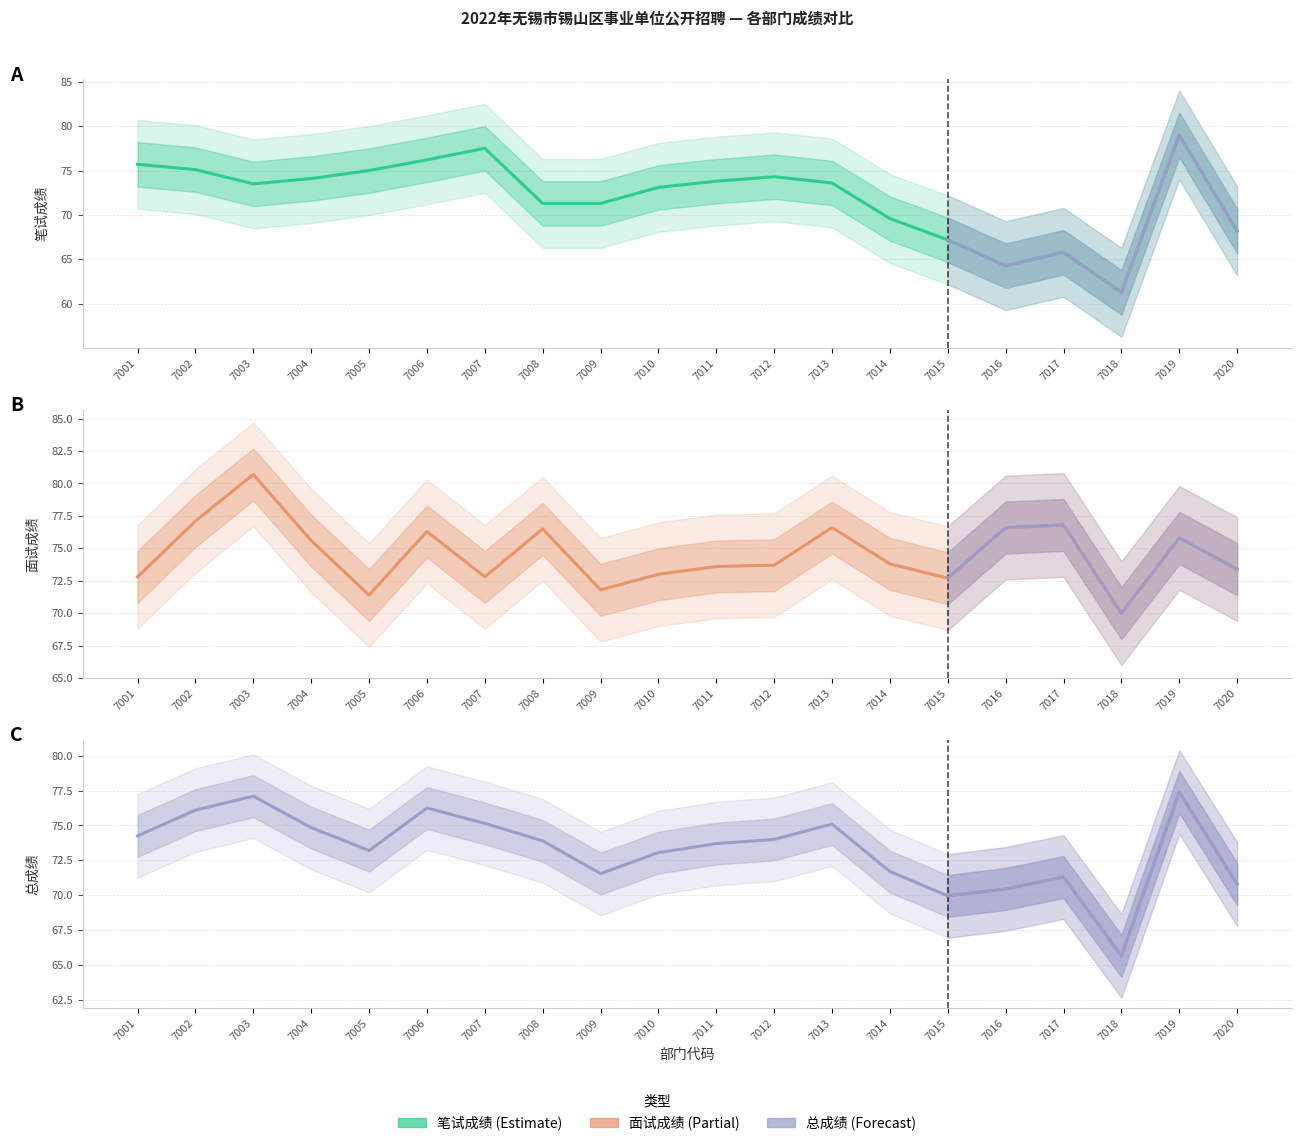

At which category is the sum across all series the highest?

7019